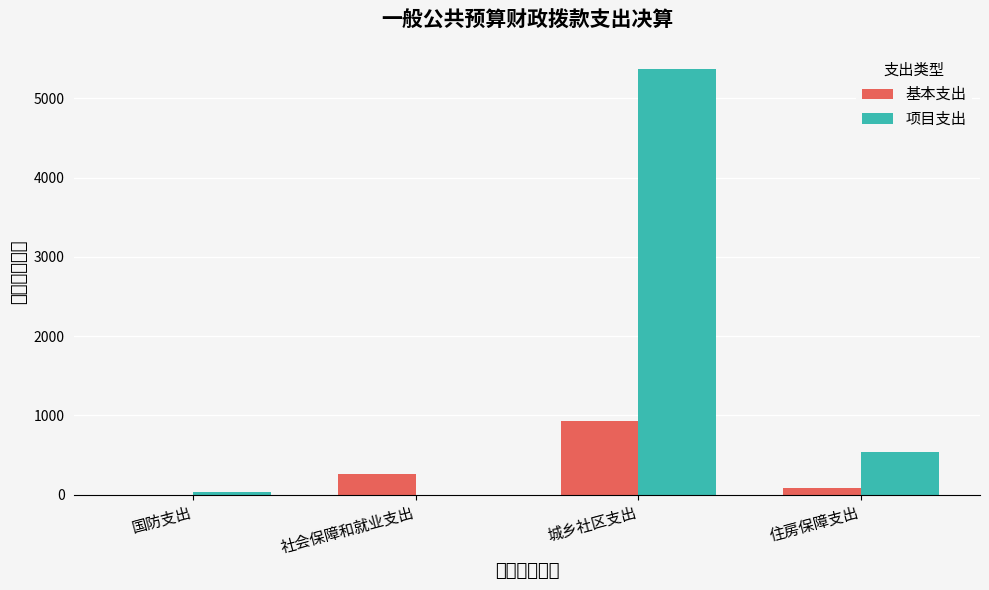

Where is 基本支出 nearest to the value 467?

社会保障和就业支出